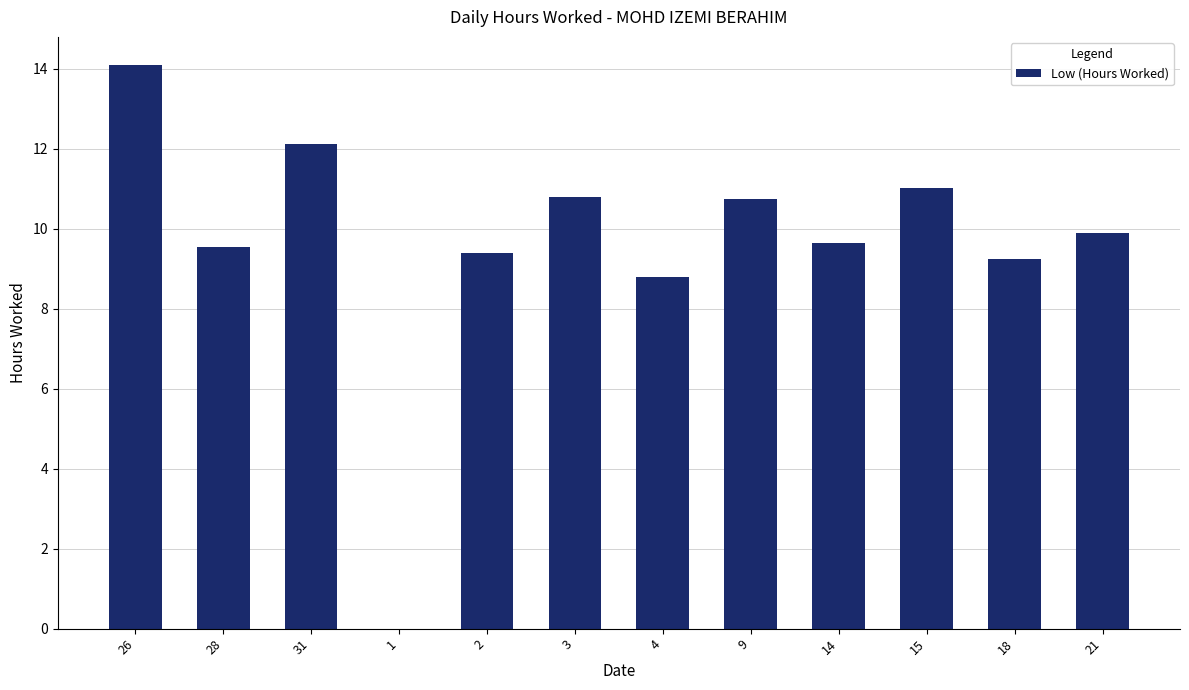

Are the bars horizontal?

No